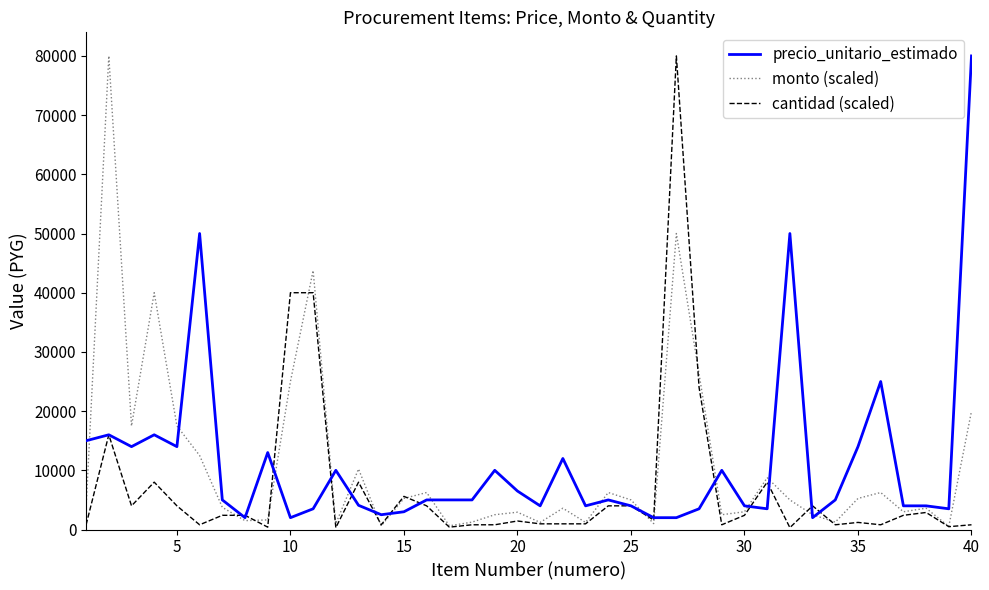

What is the minimum value shown in the chart?

320.0